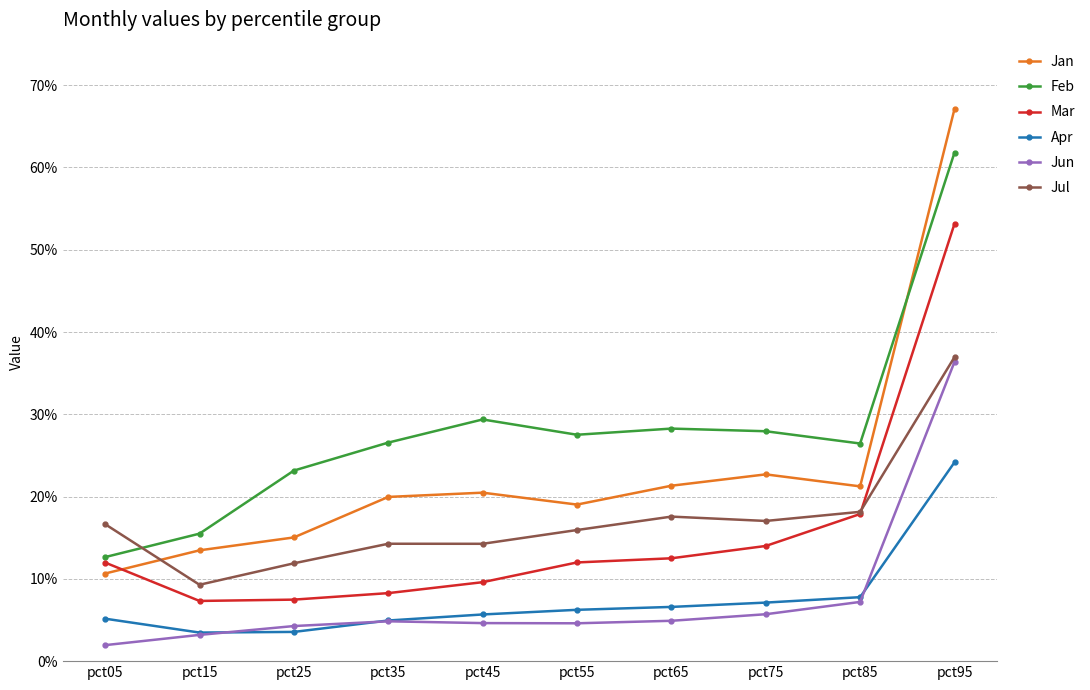

What is the approximate value of Feb at pct25?

0.2